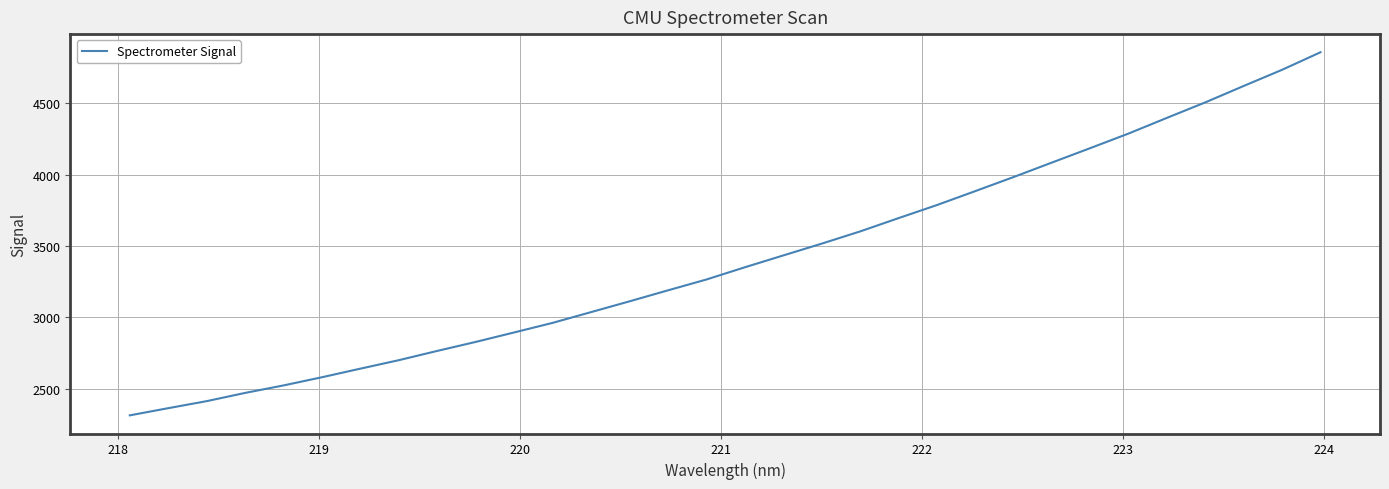

What is the difference between the maximum and minimum values?

2542.1